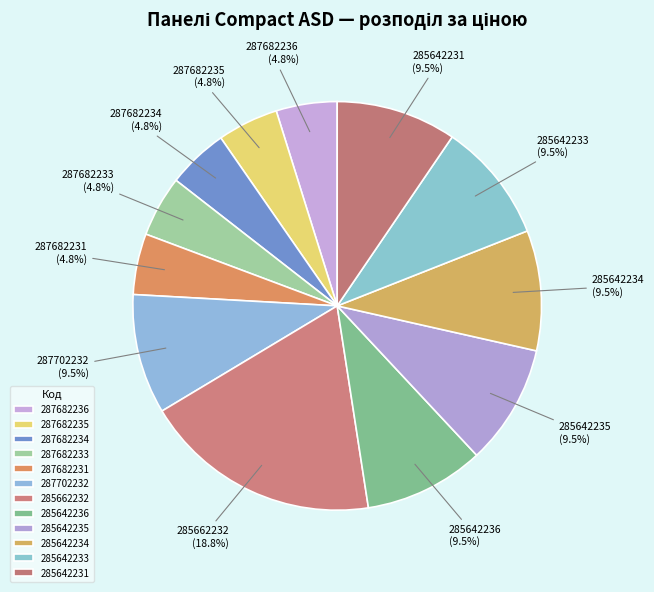

Which slice is the largest?

285662232